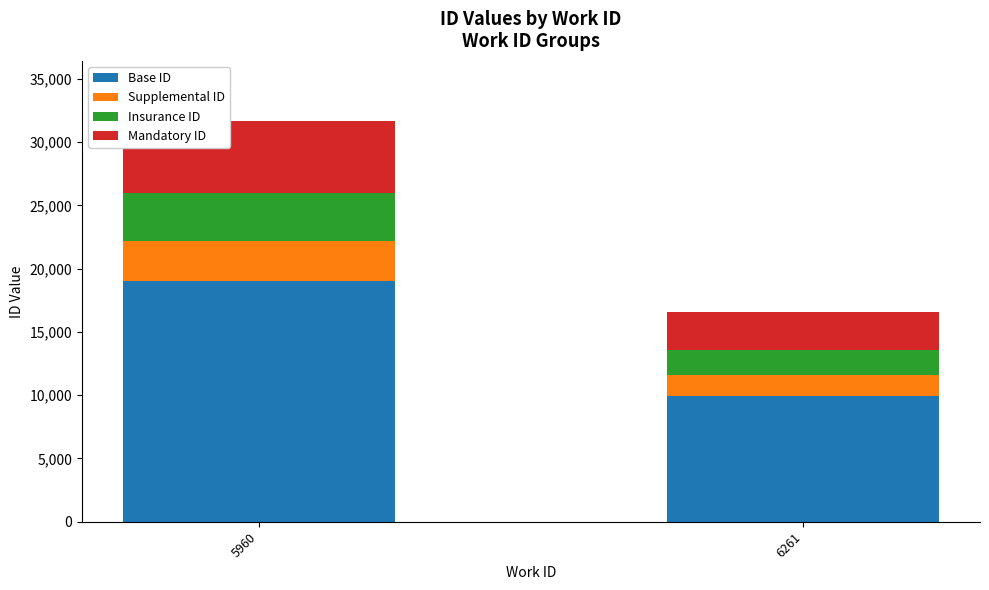

Reading right to left, what are the values for Base ID?

9940.8	19007.4